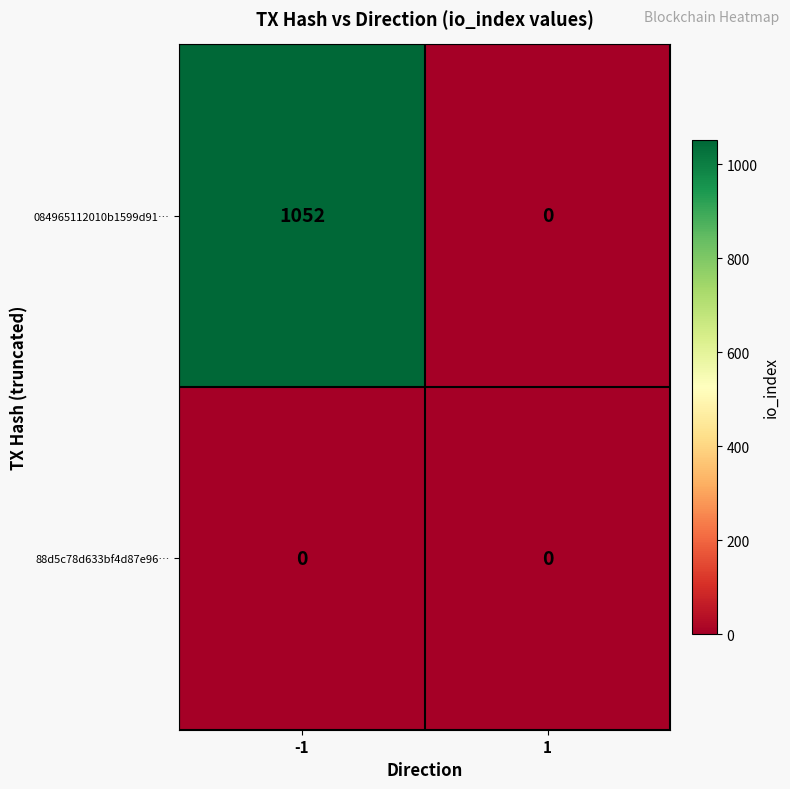

True or false: 084965112010b1599d91… has a value of 482 at 1.

False